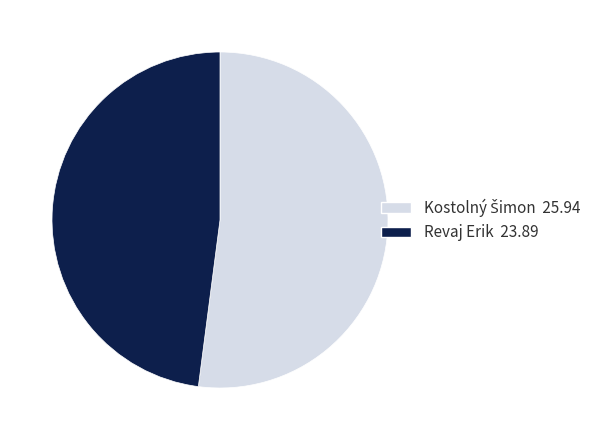

Does Revaj Erik represent more than half of the total?

No